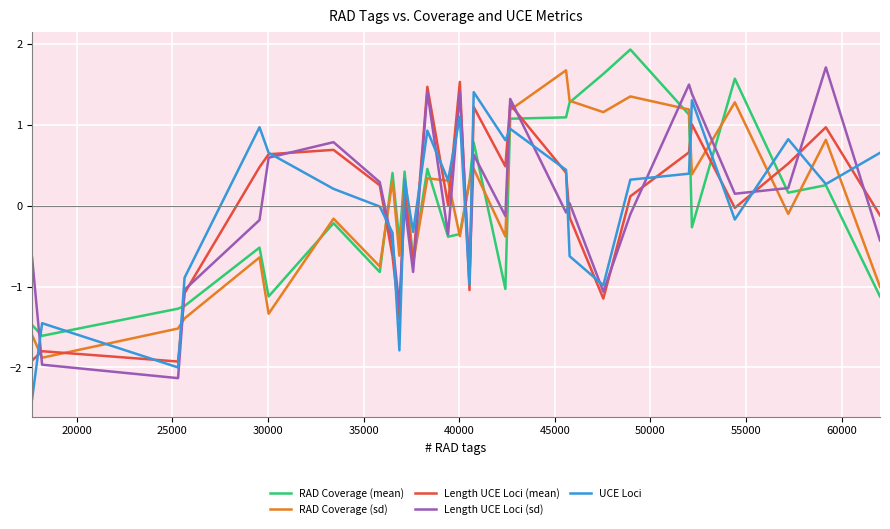

What is the minimum value shown in the chart?

-2.4